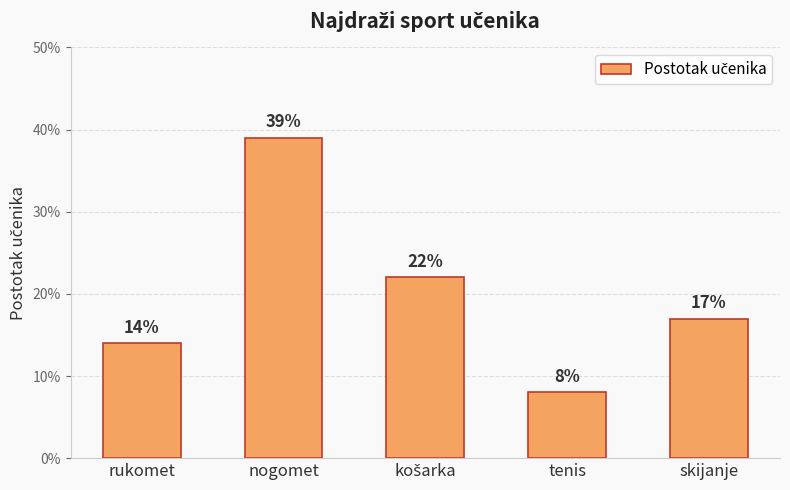

Does the chart contain any negative values?

No